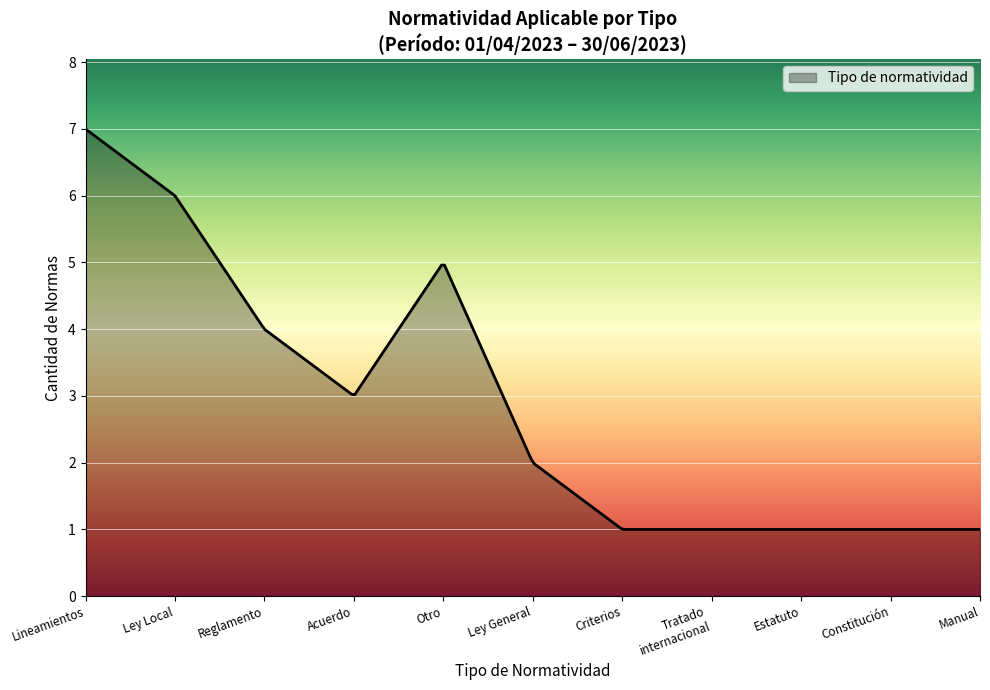

What is the greatest value displayed?

7.0